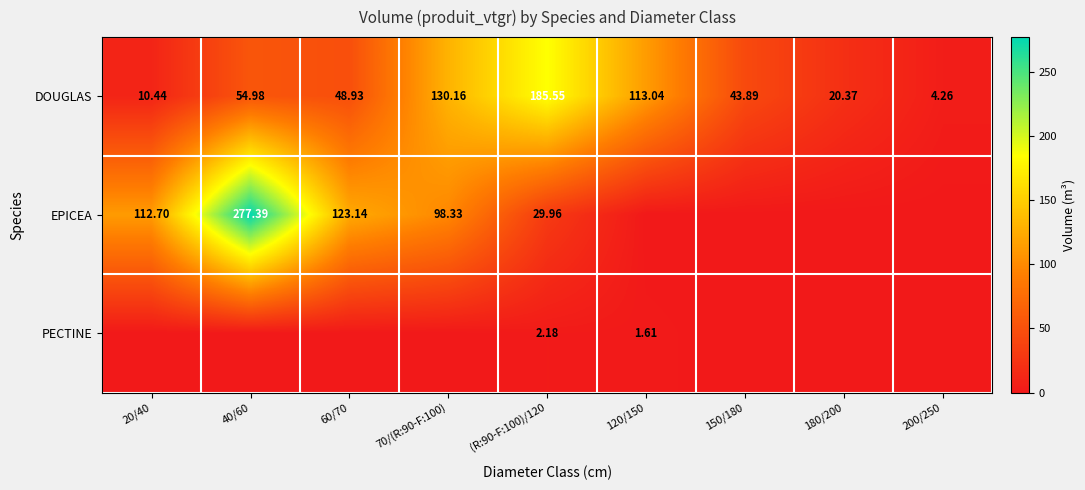

Is the value of EPICEA at 70/(R:90-F:100) greater than the value of PECTINE at 120/150?

Yes